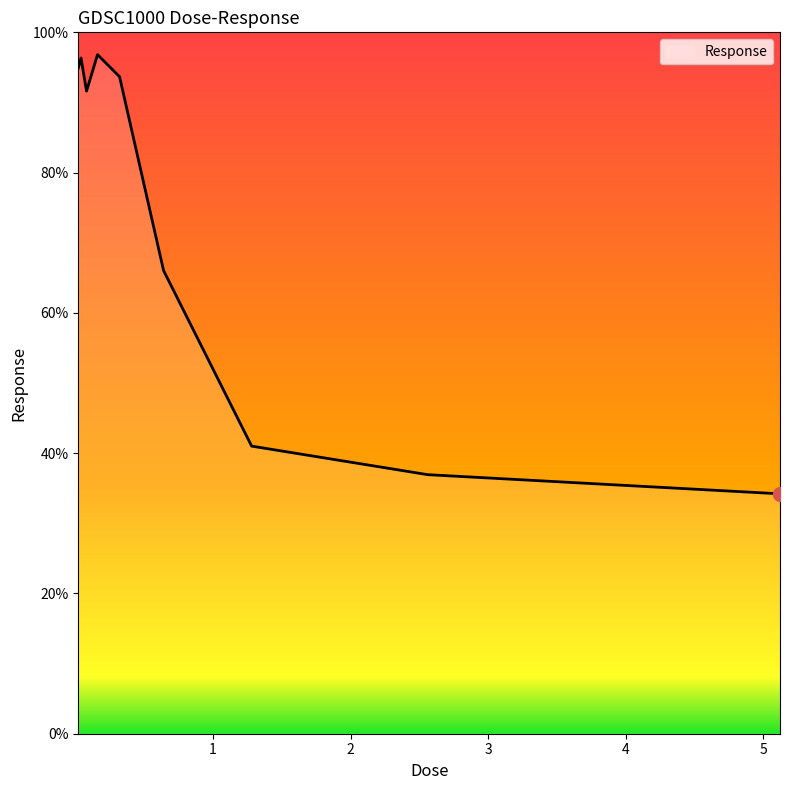

What is the difference between the maximum and minimum values?

62.6